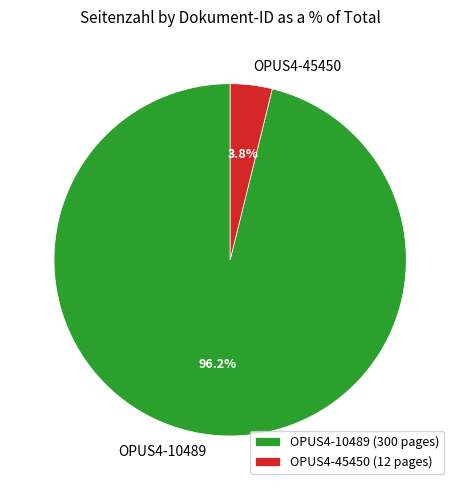

To the nearest percent, what percentage of the pie is OPUS4-10489?

96%